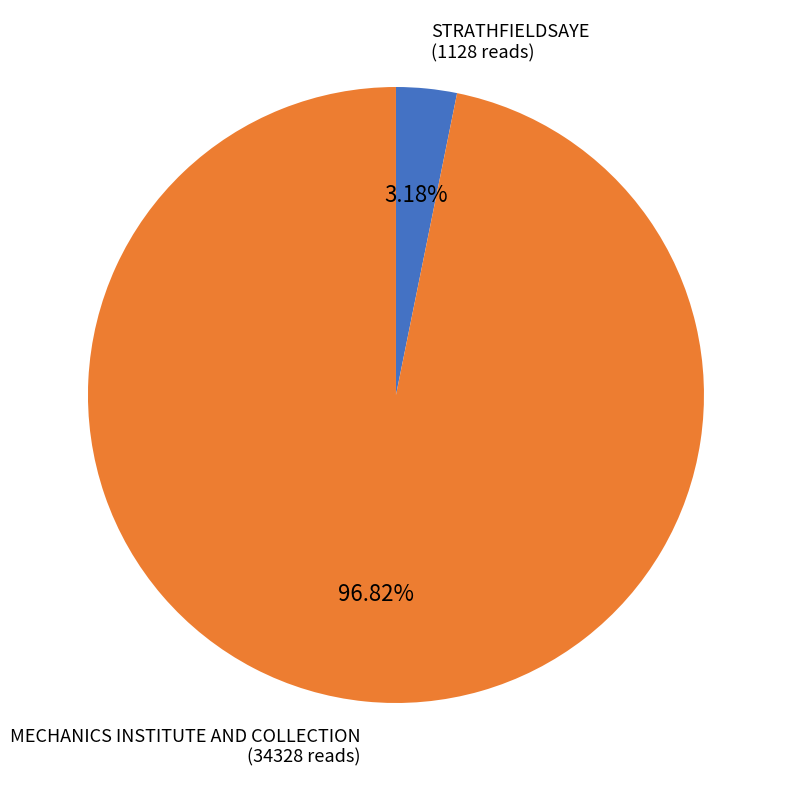

Is there a majority slice in this chart?

Yes